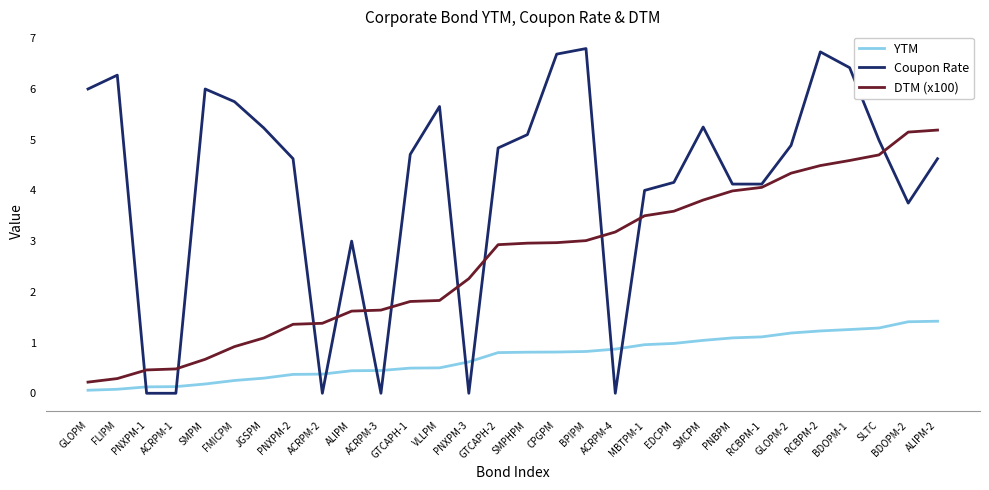

List the series in order of their peak value, highest first.

Coupon Rate, DTM (x100), YTM